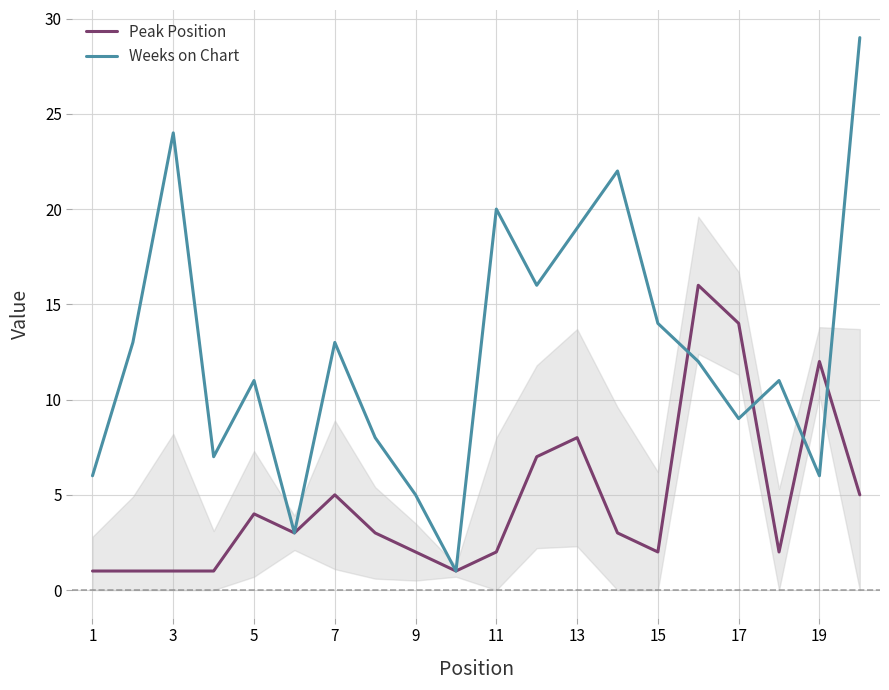

What is the highest value of the Weeks on Chart series?

29